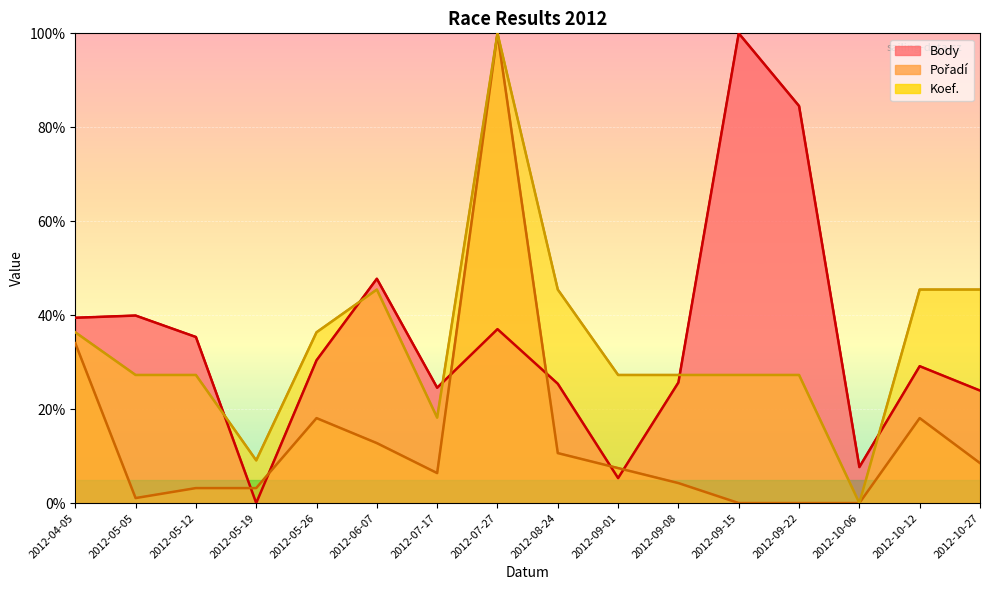

Is it true that Koef. equals 6.8 at 2012-09-15?

False